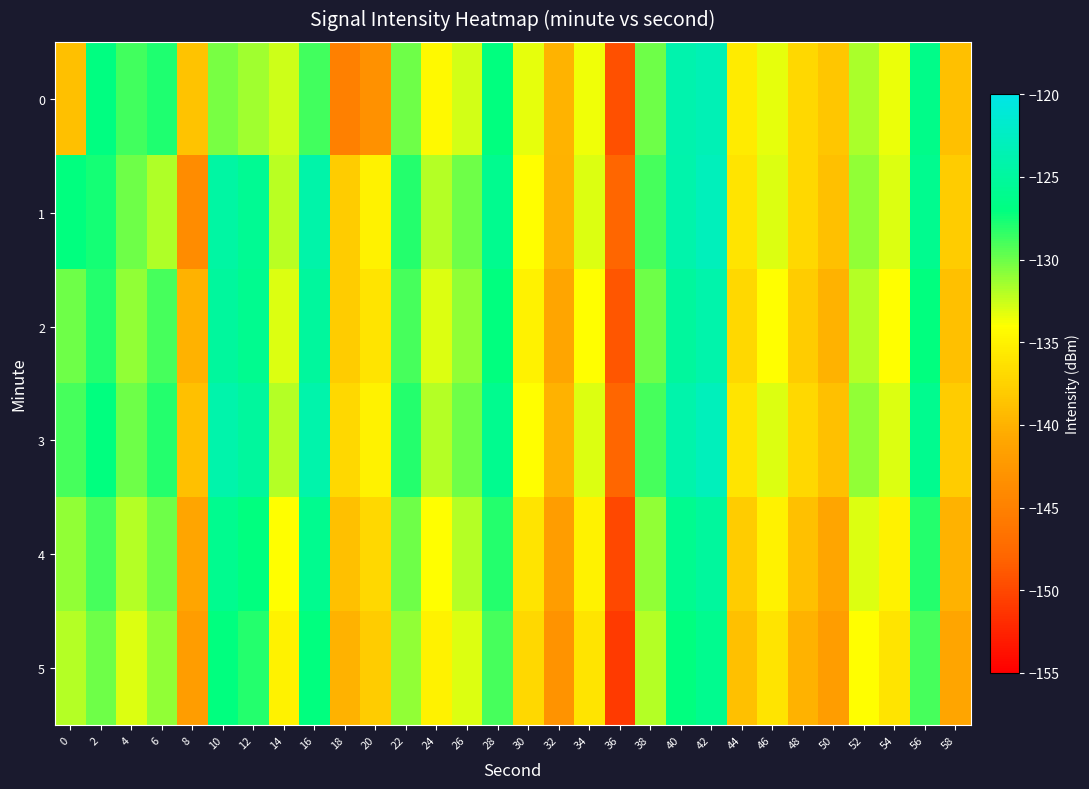

What is the spread (max minus min) of values at 24?

3.0